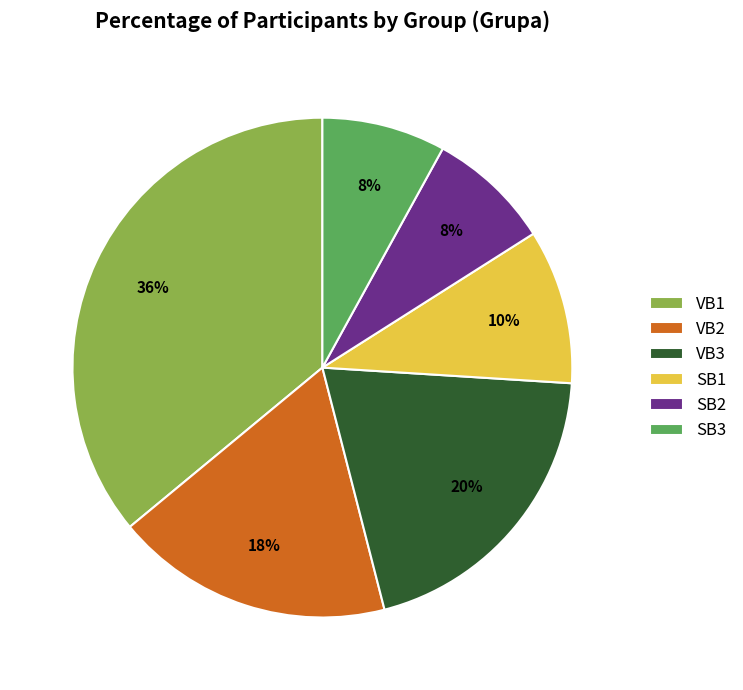

To the nearest percent, what portion does VB1 represent?

36%